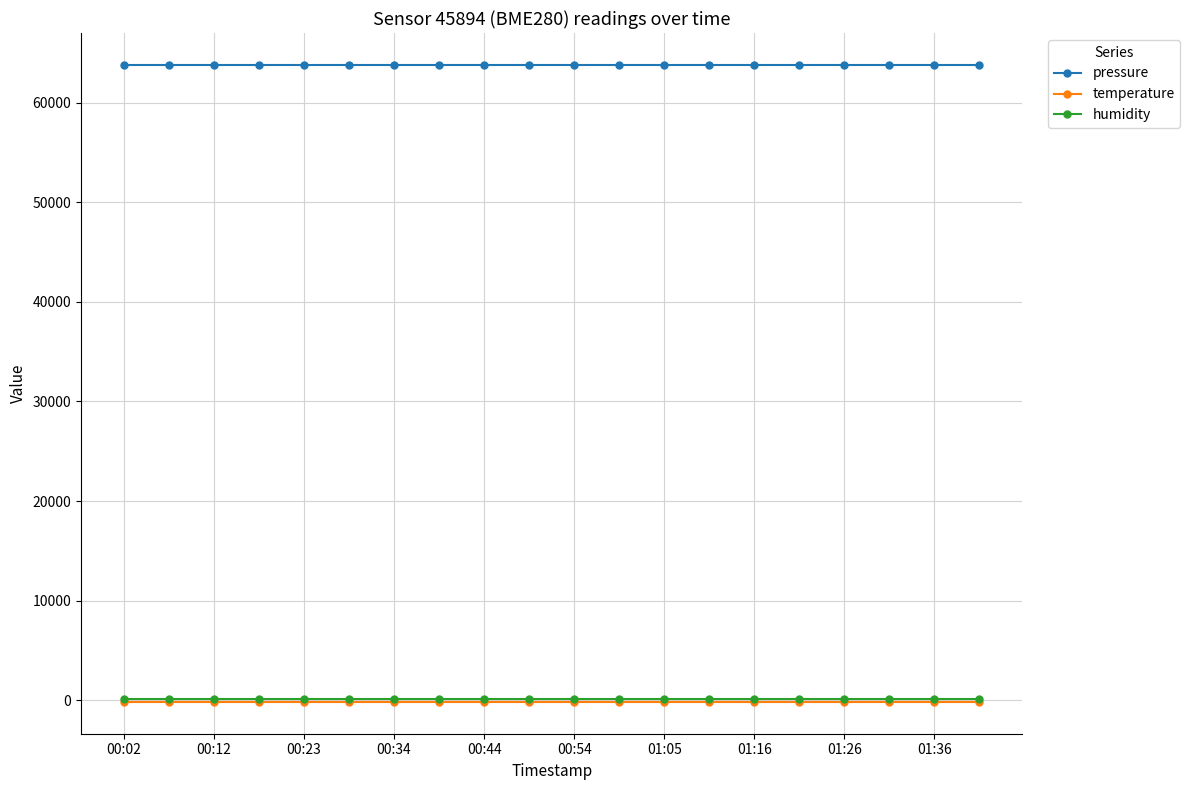

At how many categories does at least one series exceed 38800?

20